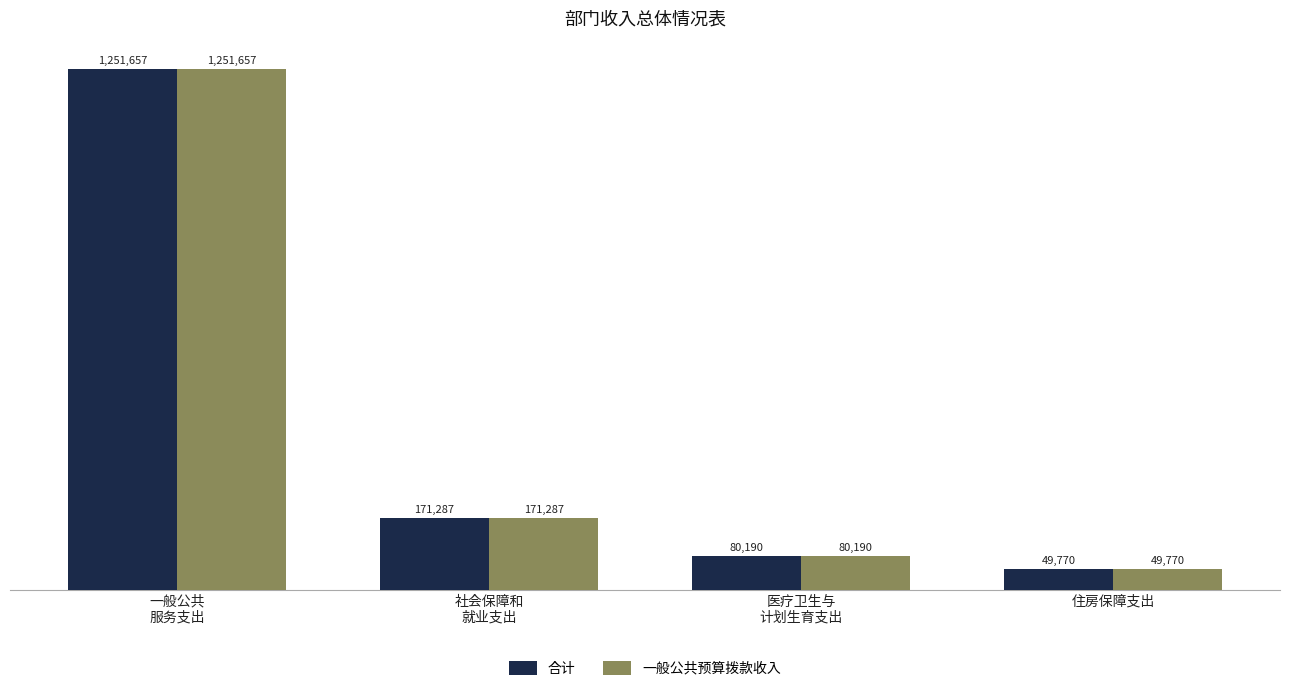

Is the value of 合计 at 一般公共
服务支出 greater than the value of 一般公共预算拨款收入 at 社会保障和
就业支出?

Yes